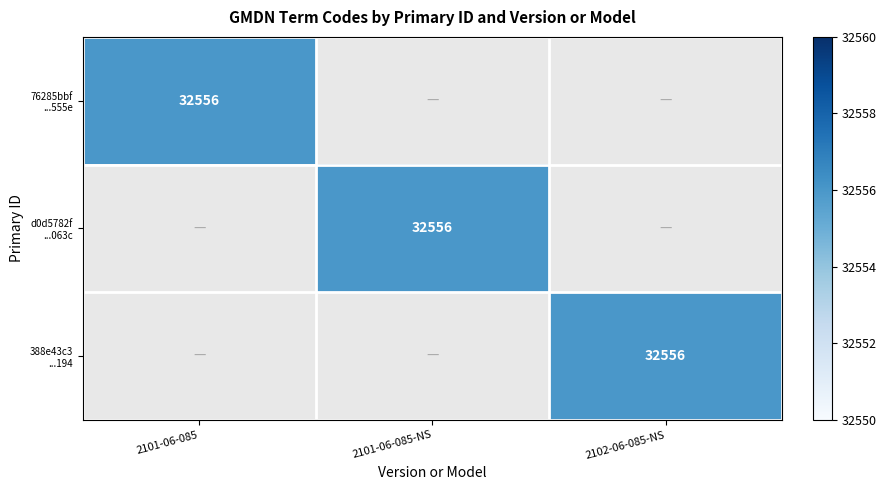

List the labels in order of 76285bbf ...555e value, smallest first.

2101-06-085-NS, 2102-06-085-NS, 2101-06-085